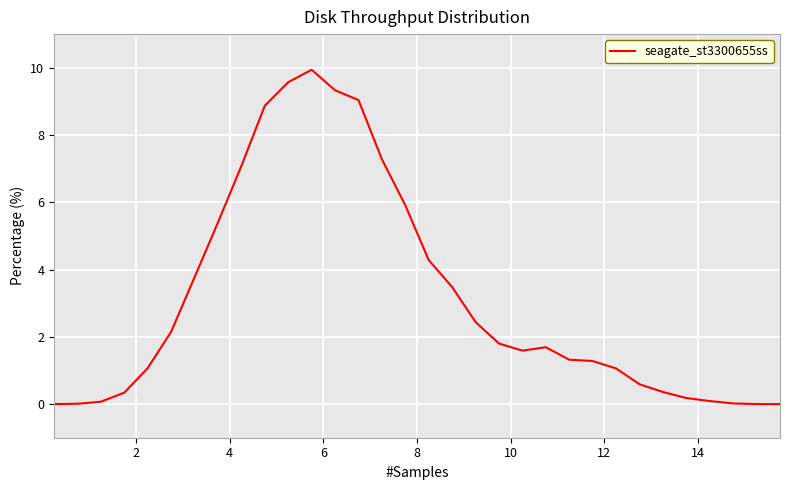

What is the difference between the maximum and minimum values?

9.9